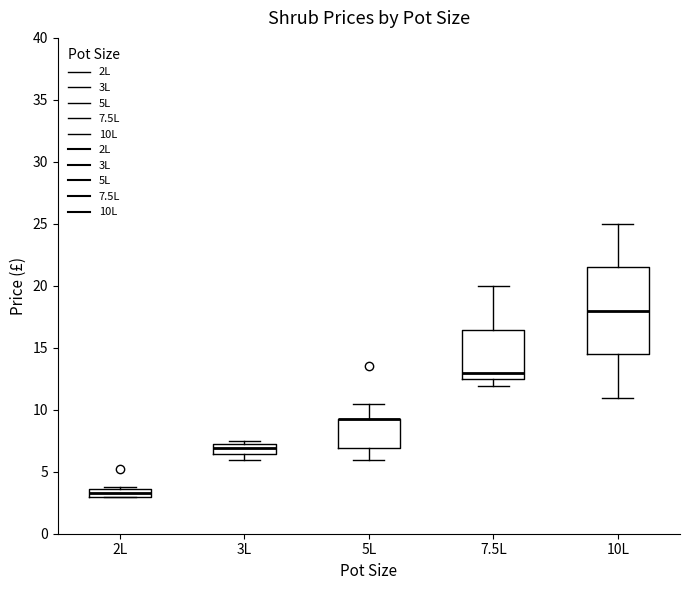

Comparing the boxes themselves (not the whiskers), which one is the tallest?

10L